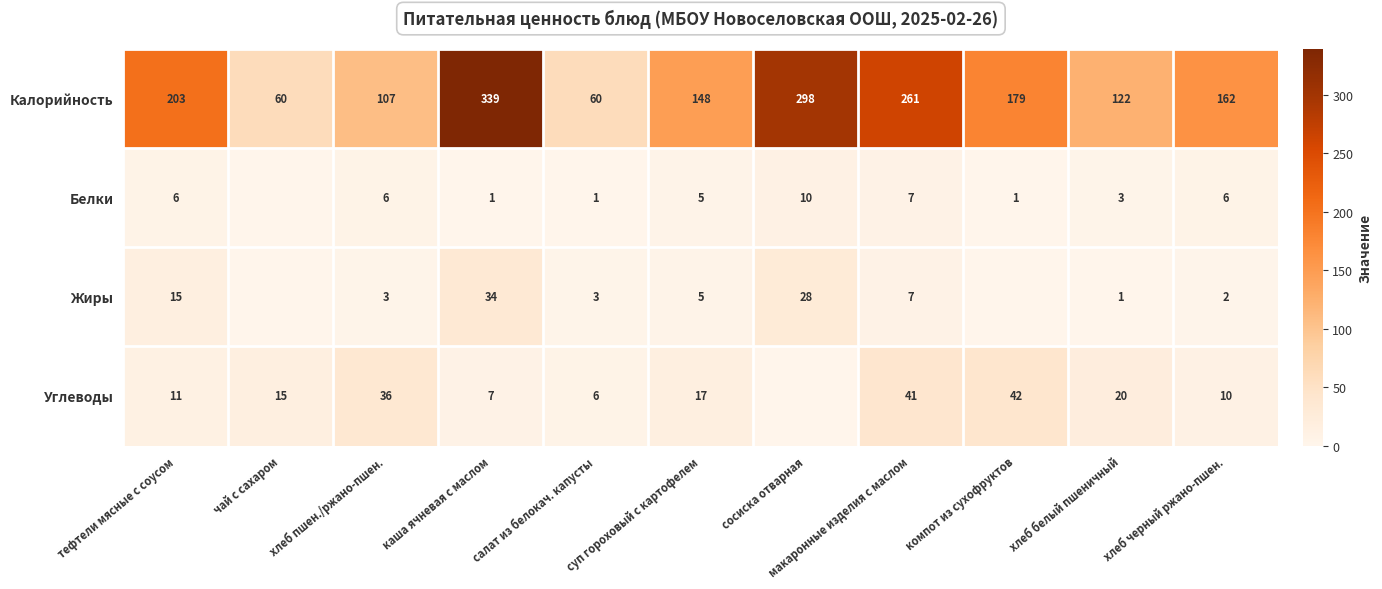

What is the approximate value of Калорийность at хлеб черный ржано-пшен., to the nearest 5?

160